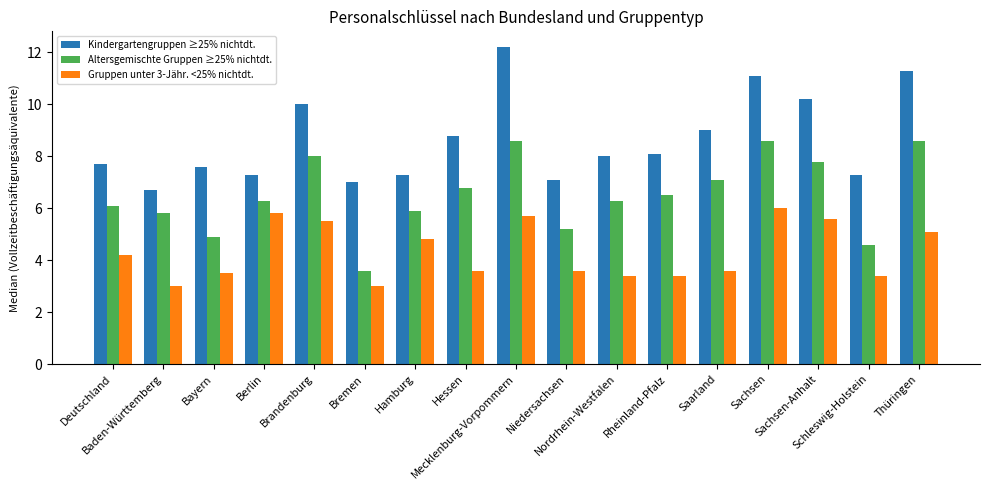

Which series has the largest range (max minus min)?

Kindergartengruppen ≥25% nichtdt.